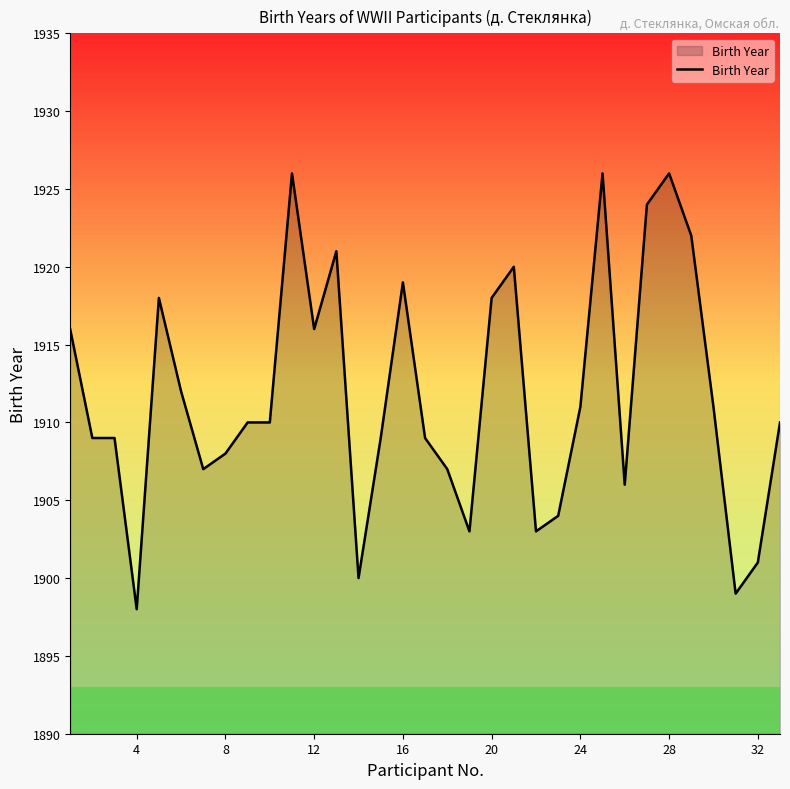

What is the difference between the maximum and minimum values?

28